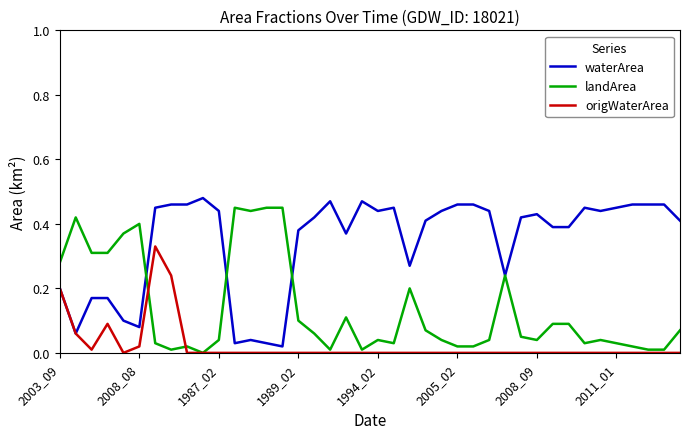

True or false: landArea and origWaterArea intersect in this chart.

True